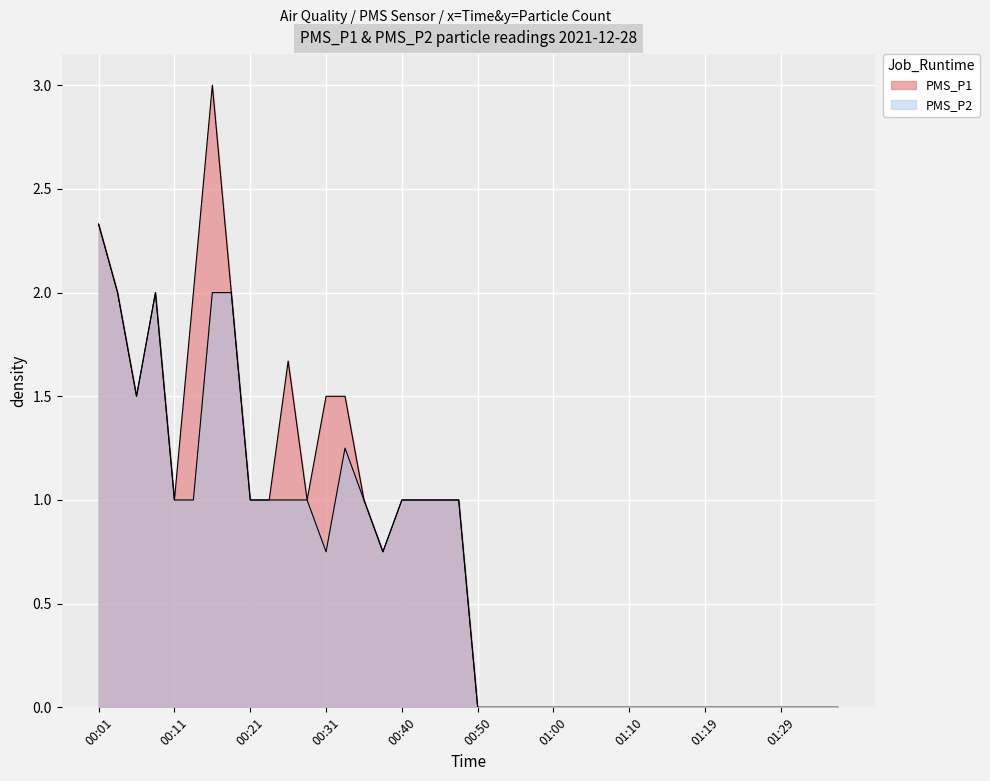

What are all the series names shown in the legend?

PMS_P1, PMS_P2